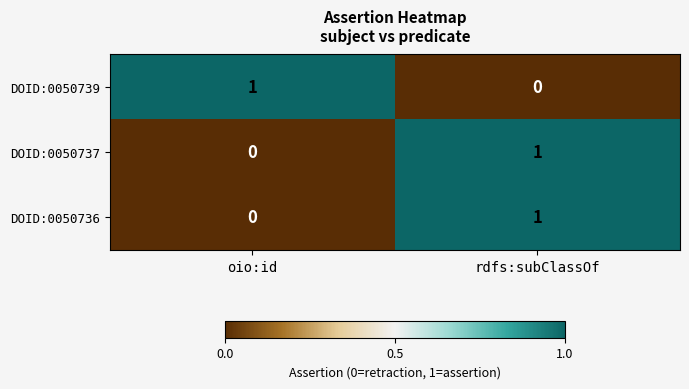

The value of DOID:0050737 at rdfs:subClassOf is 1. True or false?

True